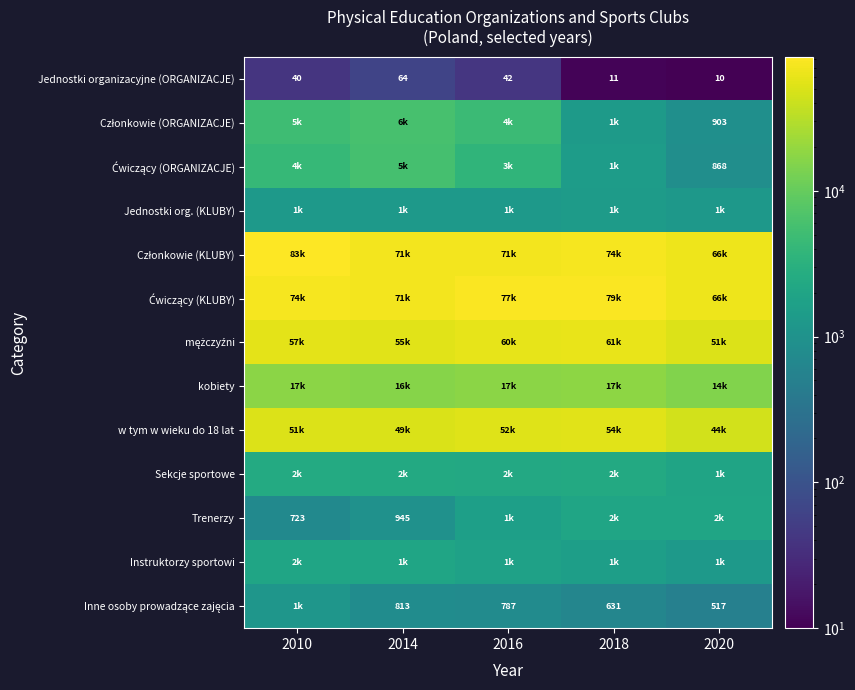

How many categories are shown in the chart?

5